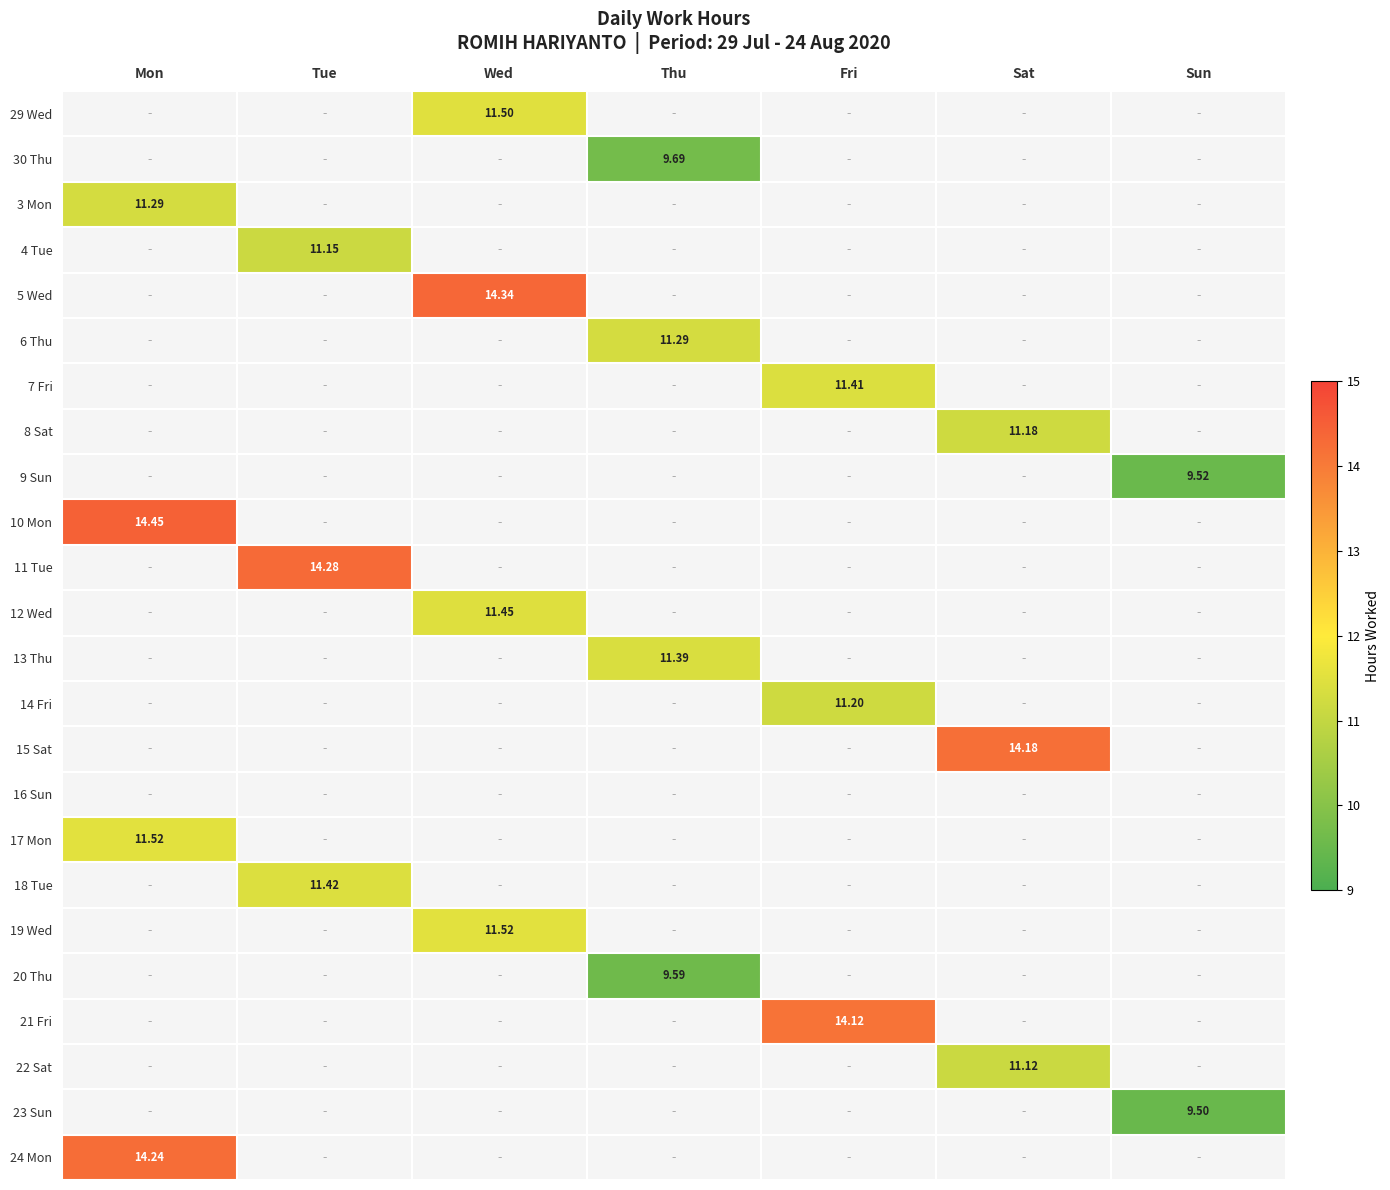

What is the total value across all series at Wed?

48.8